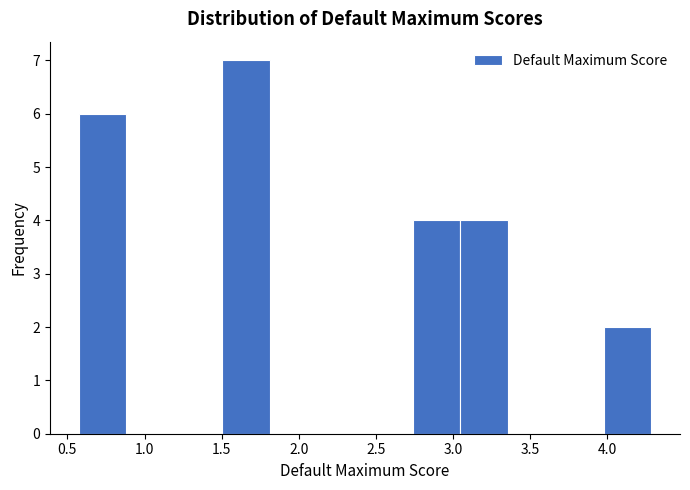

Reading left to right, list every bar in this chart as the range it spans on the x-axis followed by its height. Neither the bar edges nor the heights are printed on the chart, so give them approximately, as read against the axes.

0.55 to 0.90: 6
0.90 to 1.20: 0
1.20 to 1.50: 0
1.50 to 1.80: 7
1.80 to 2.10: 0
2.10 to 2.45: 0
2.45 to 2.75: 0
2.75 to 3.05: 4
3.05 to 3.35: 4
3.35 to 3.65: 0
3.65 to 4.00: 0
4.00 to 4.30: 2